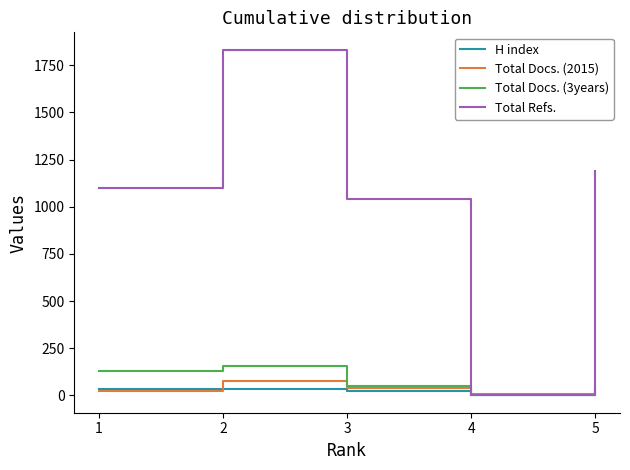

What are all the series names shown in the legend?

H index, Total Docs. (2015), Total Docs. (3years), Total Refs.